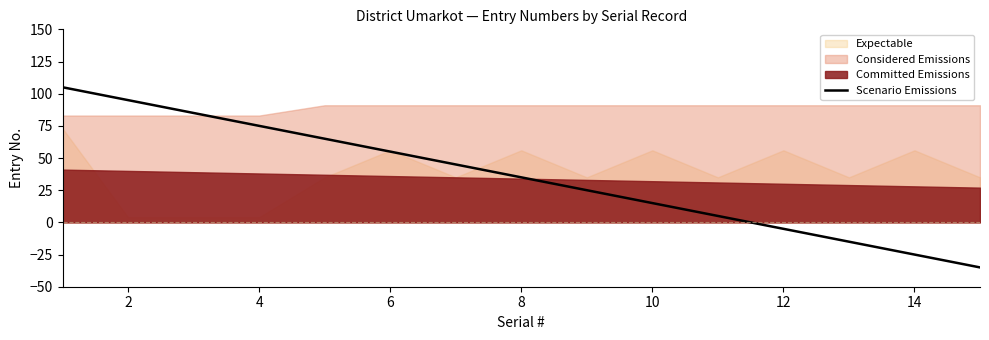

What is the minimum value shown in the chart?

-35